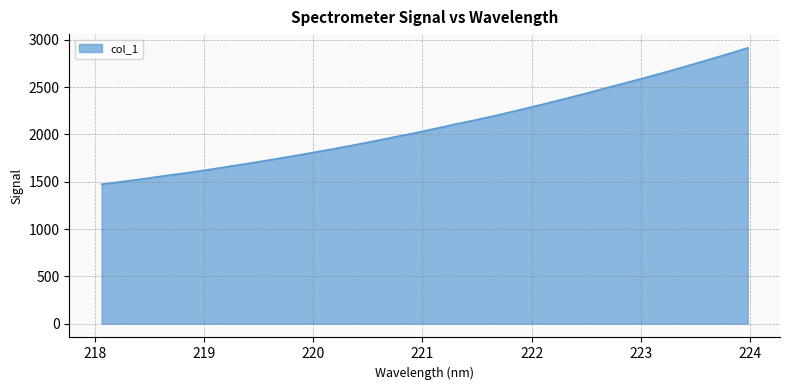

What is the difference between the maximum and minimum values?

1441.6